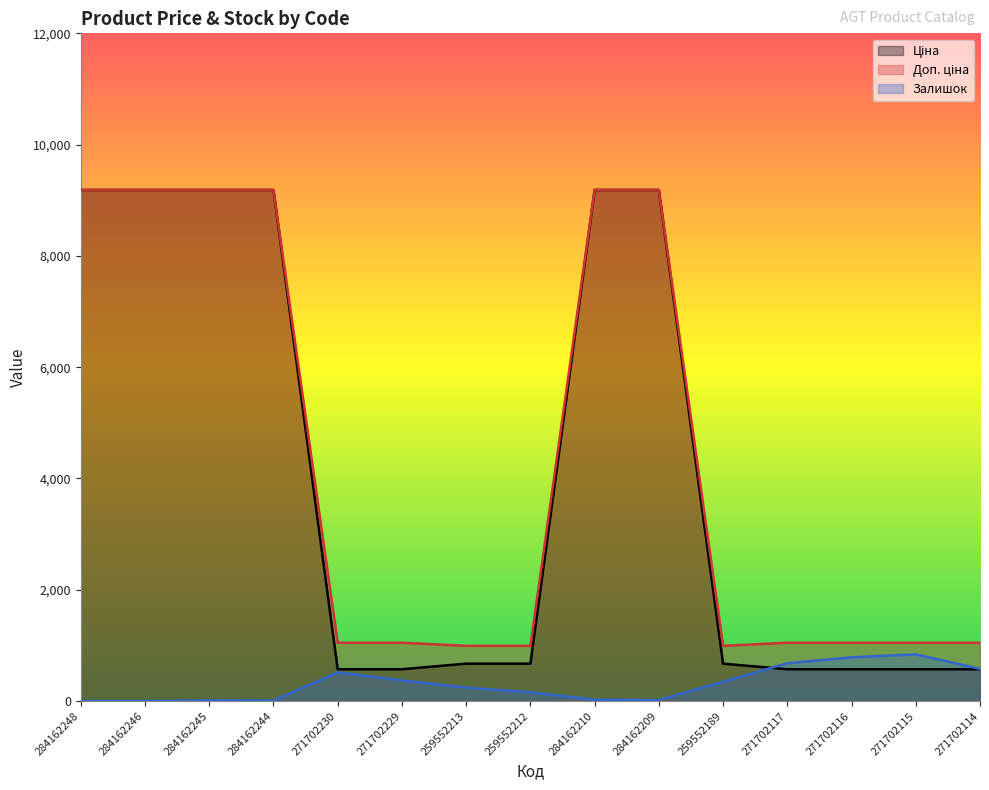

Which category has the lowest value in the Доп. ціна series?

259552213